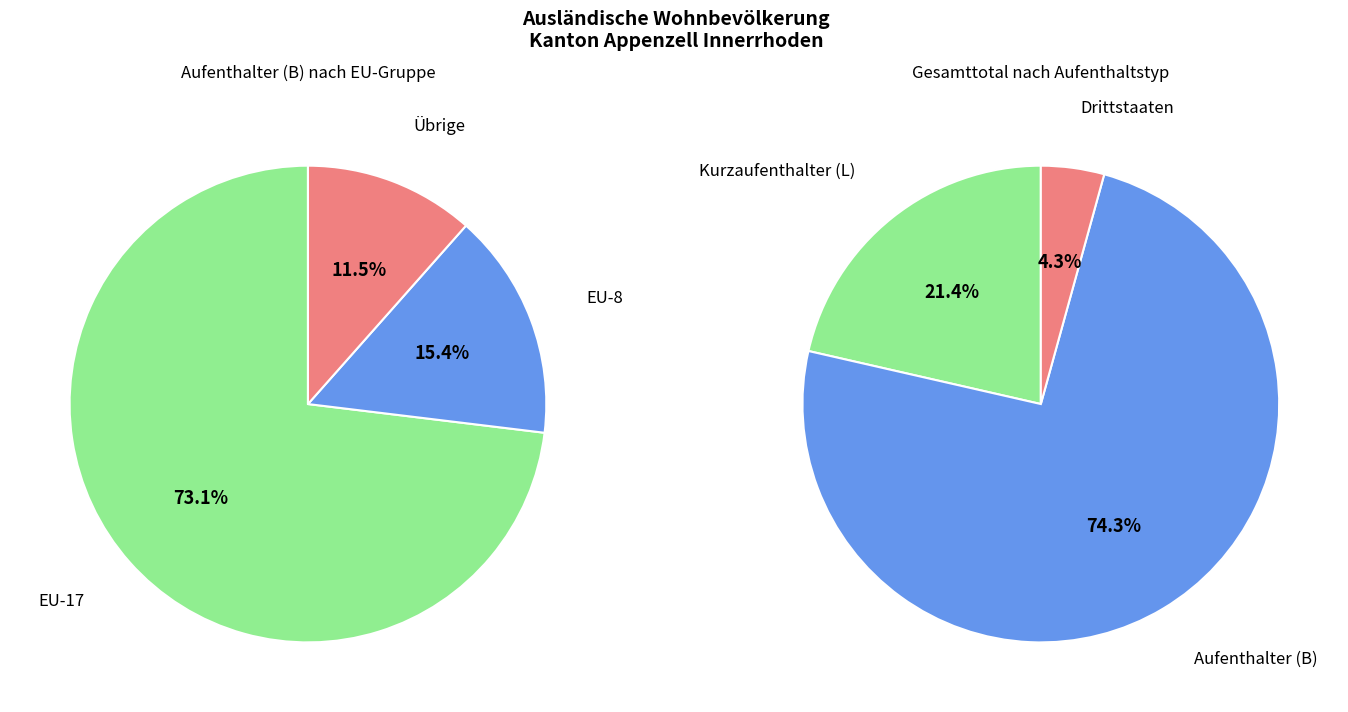

Which series has the widest spread of values?

Total